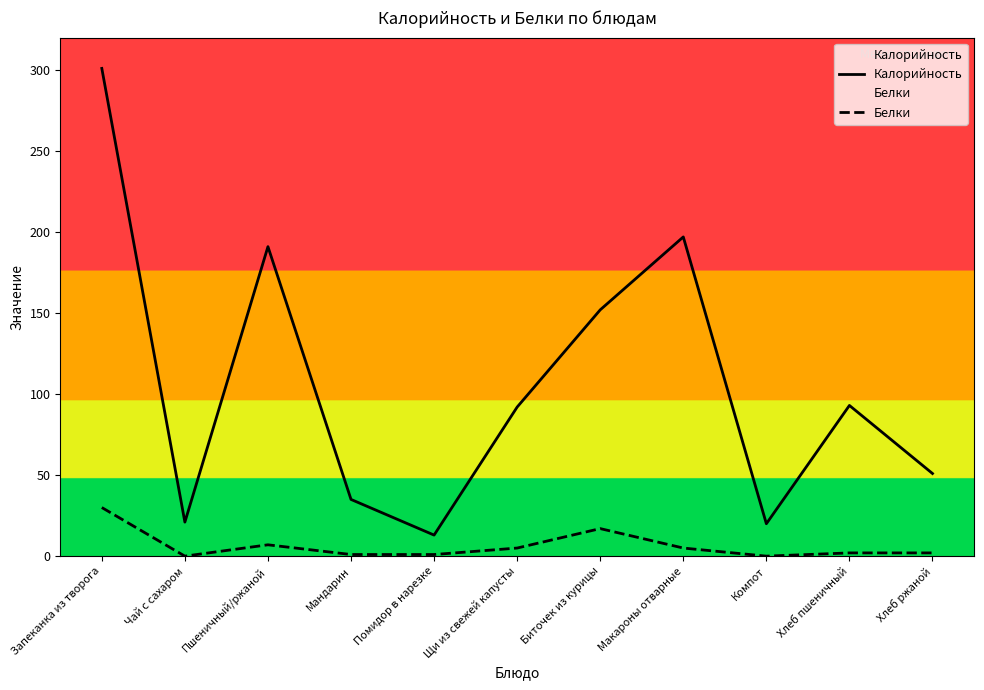

True or false: Калорийность and Белки intersect in this chart.

False